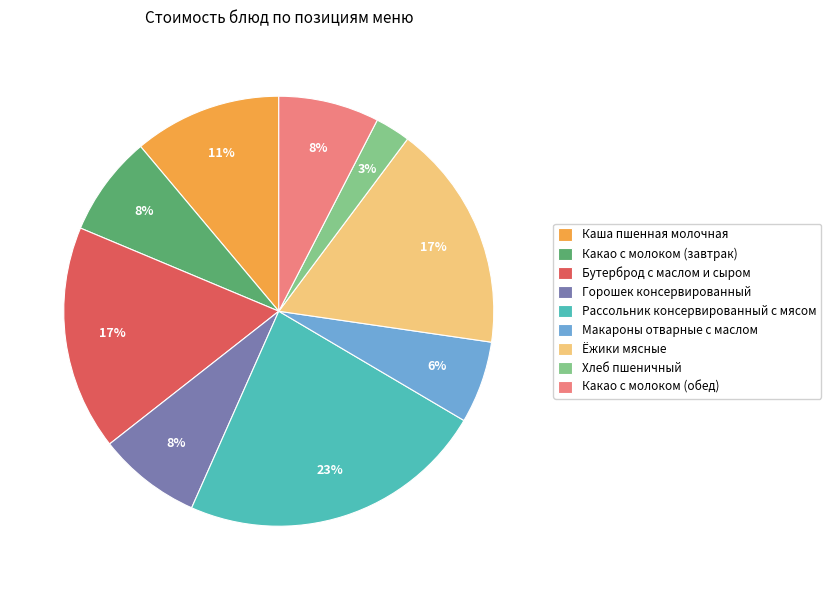

Which slice is the smallest?

Хлеб пшеничный